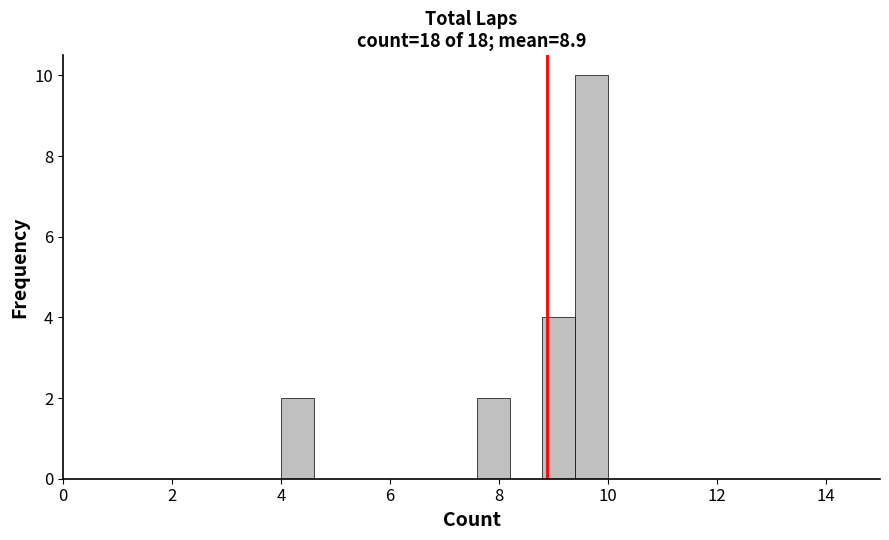

Around what value on the x-axis is the tallest bar? Give the approximate position of its centre, as read against the axis.

9.8